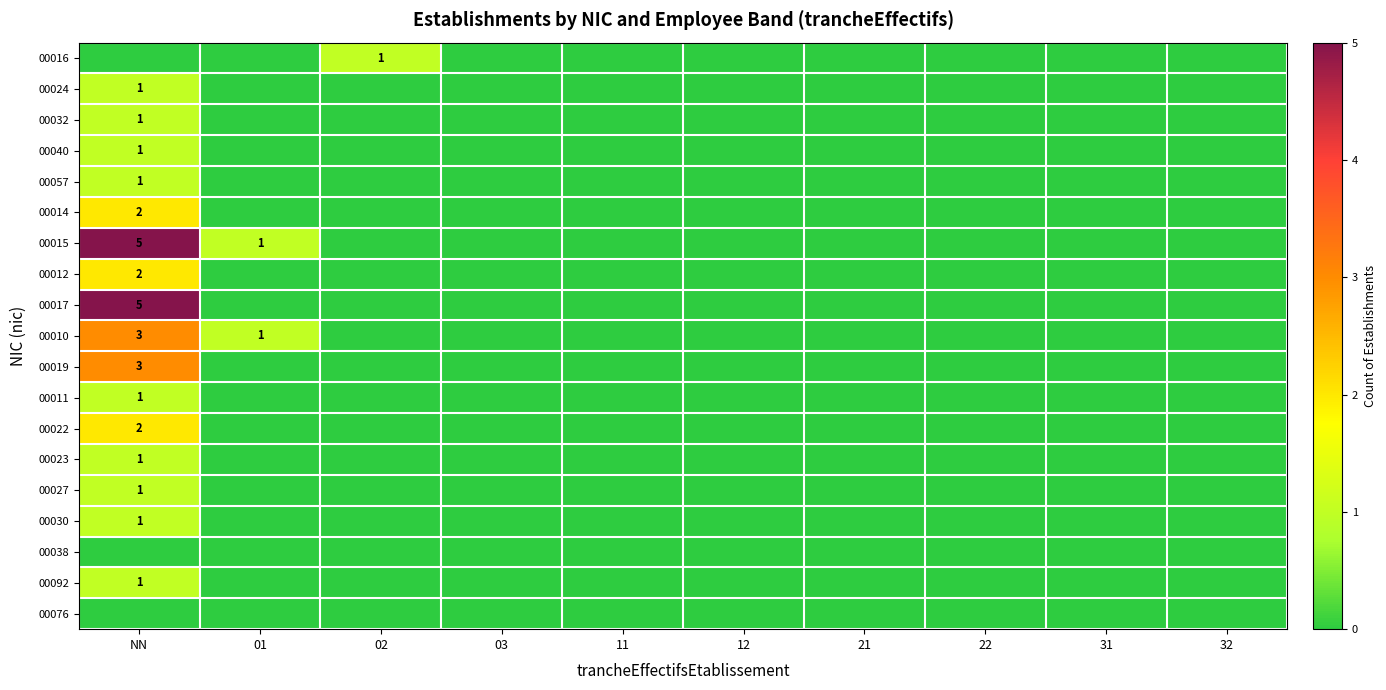

The value of 00040 at NN is 0. True or false?

False